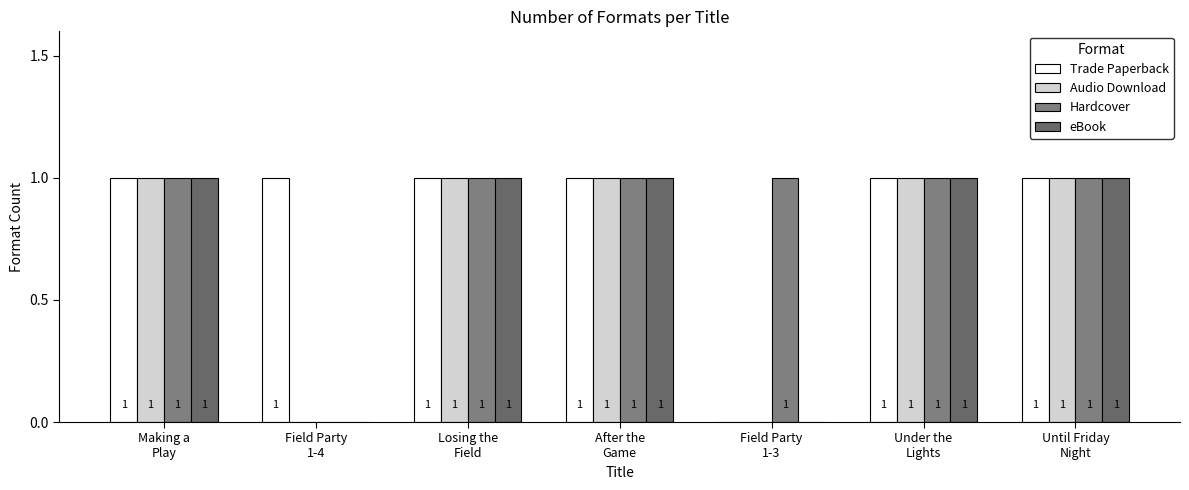

Between Making a
Play and Under the
Lights, which series saw the biggest shift?

Trade Paperback